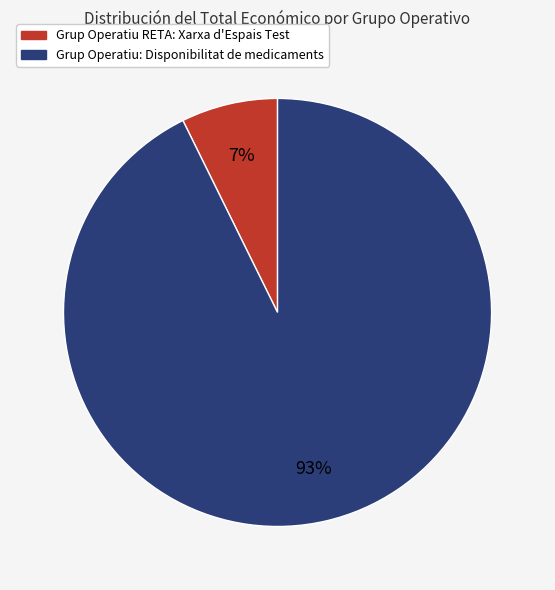

Between Grup Operatiu: Disponibilitat de medicaments and Grup Operatiu RETA: Xarxa d'Espais Test, which is larger?

Grup Operatiu: Disponibilitat de medicaments